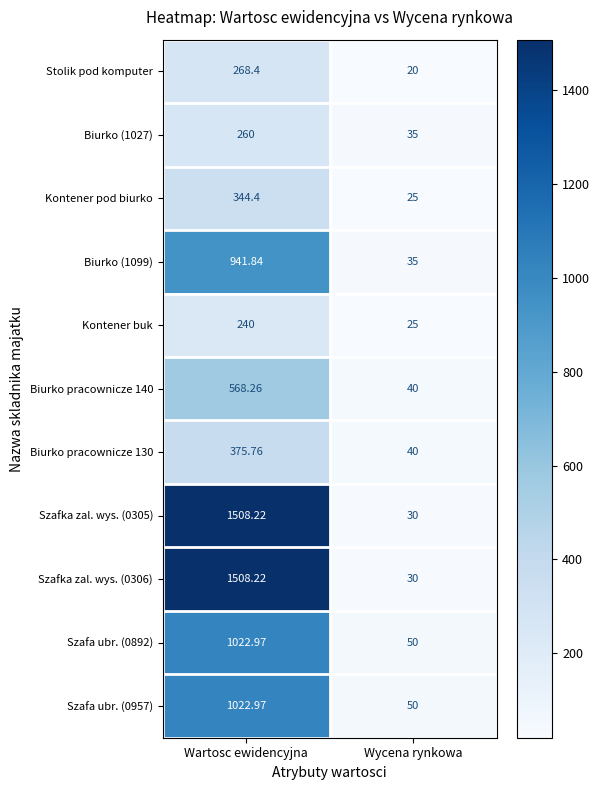

At which category is the sum across all series the highest?

Wartosc ewidencyjna